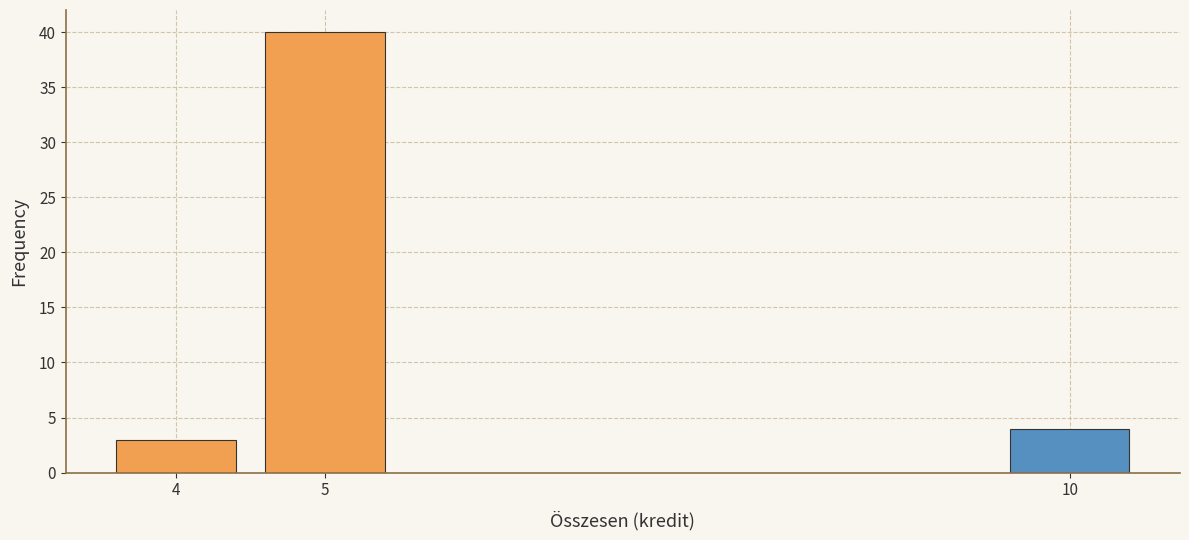

Reading right to left, list all the values displayed in this chart.

4	40	3